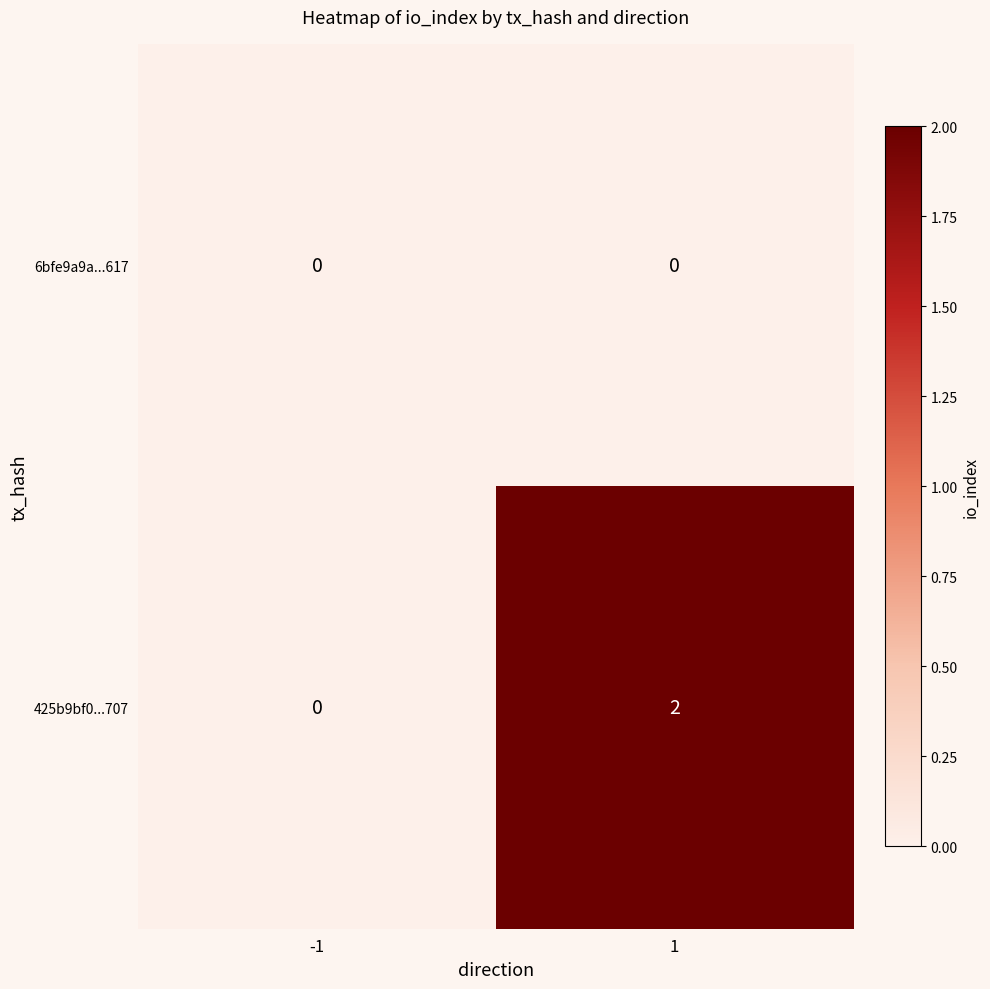

Reading left to right, transcribe all the data shown in this chart.

6bfe9a9a...617: -1=0	1=0
425b9bf0...707: -1=0	1=2